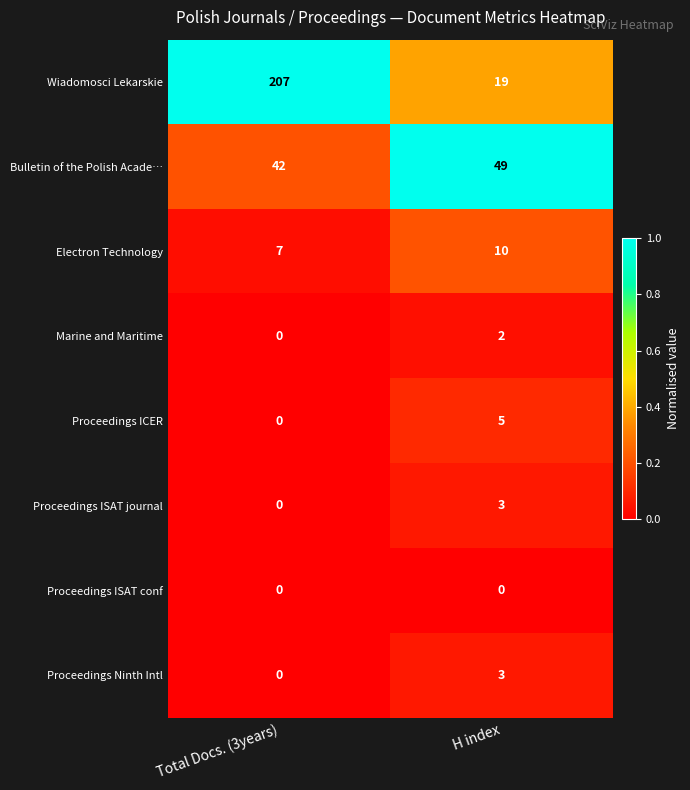

Between Total Docs. (3years) and H index, which series saw the biggest shift?

Wiadomosci Lekarskie